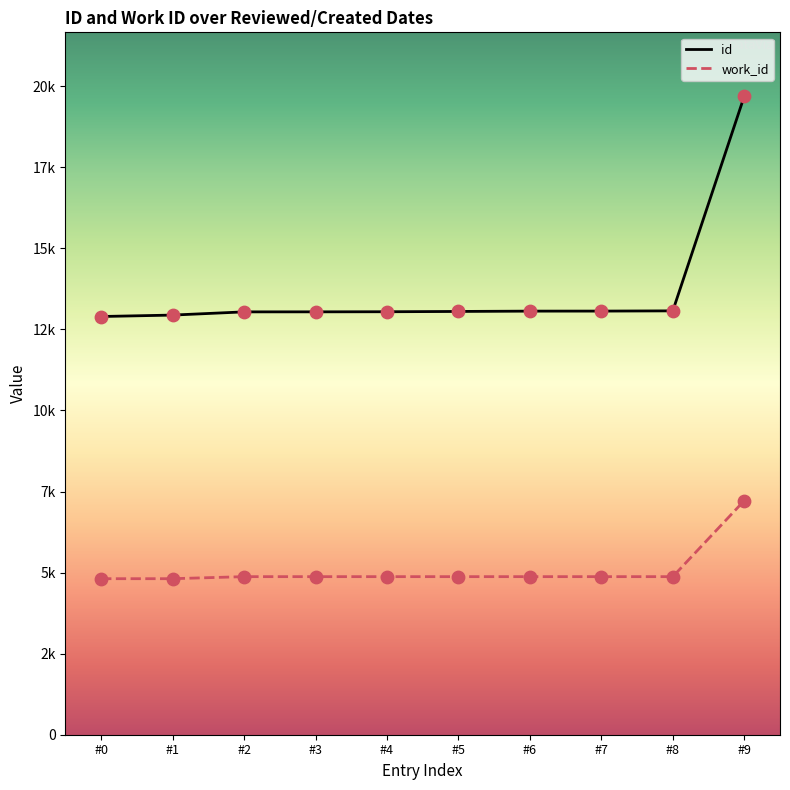

Which series contains the lowest Y value?

work_id